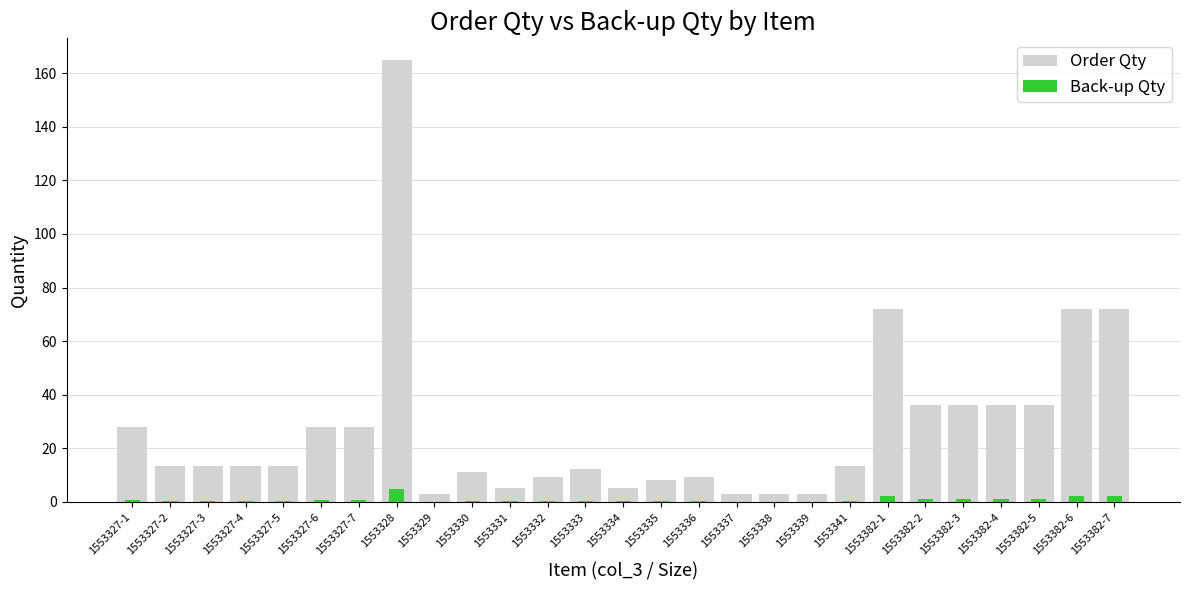

What is the label of the 24th bar from the right?

1553327-4